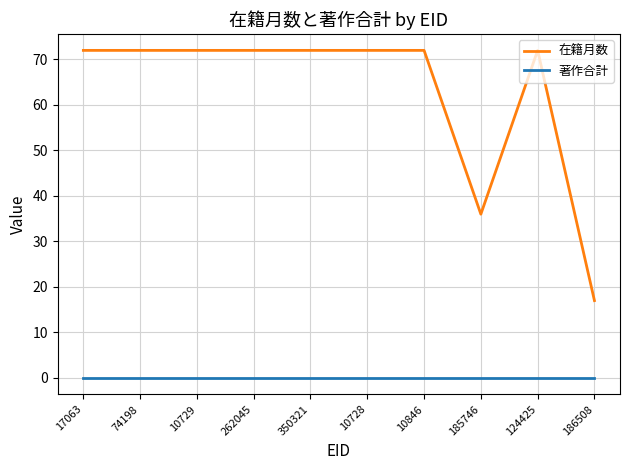

At which label is 在籍月数 closest to 44?

185746